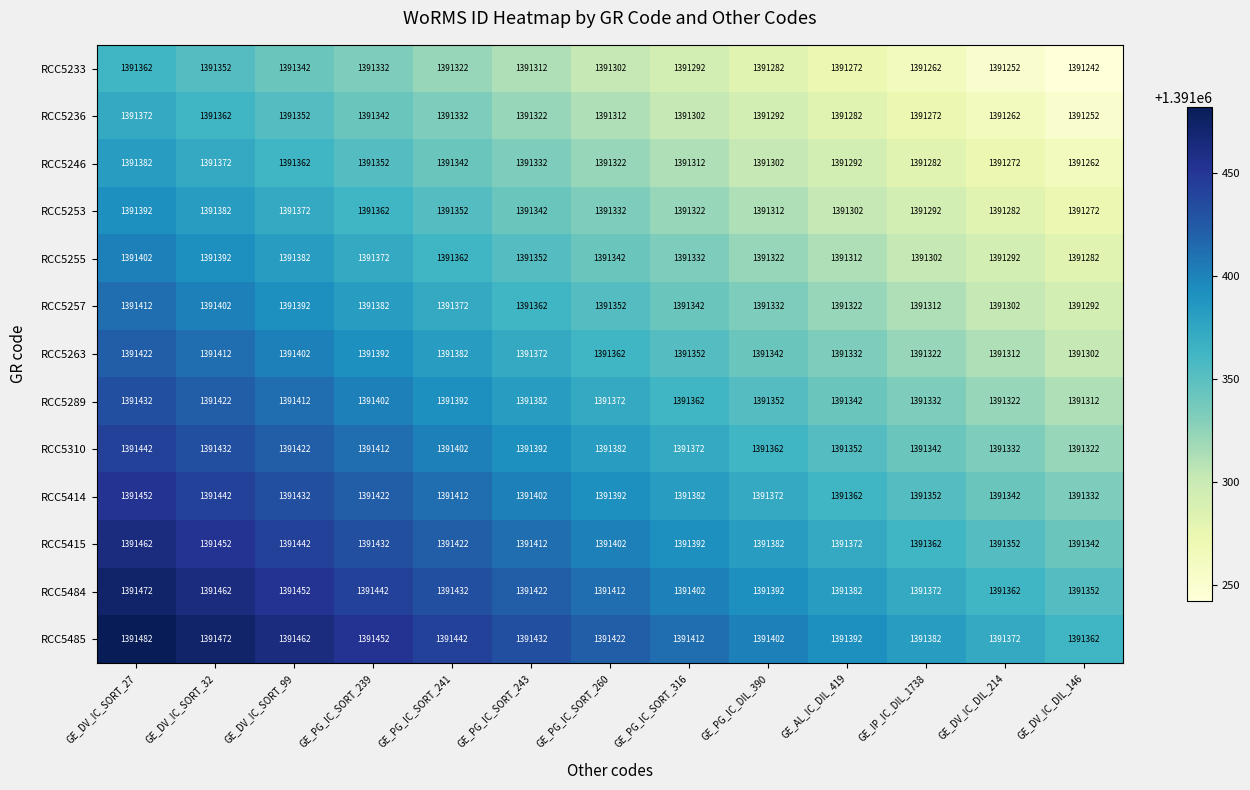

True or false: RCC5484 has a value of 1992583 at GE_PG_IC_SORT_243.

False